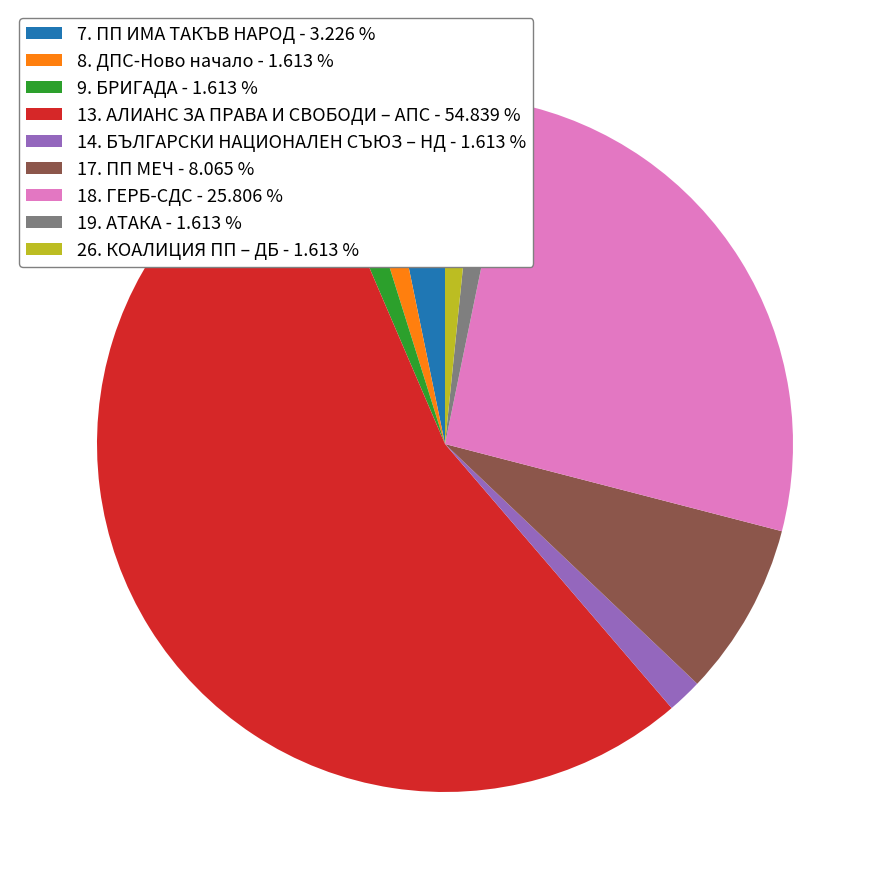

Do 26. КОАЛИЦИЯ ПП – ДБ - 1.613 % and 7. ПП ИМА ТАКЪВ НАРОД - 3.226 % together represent more than half of the pie?

No